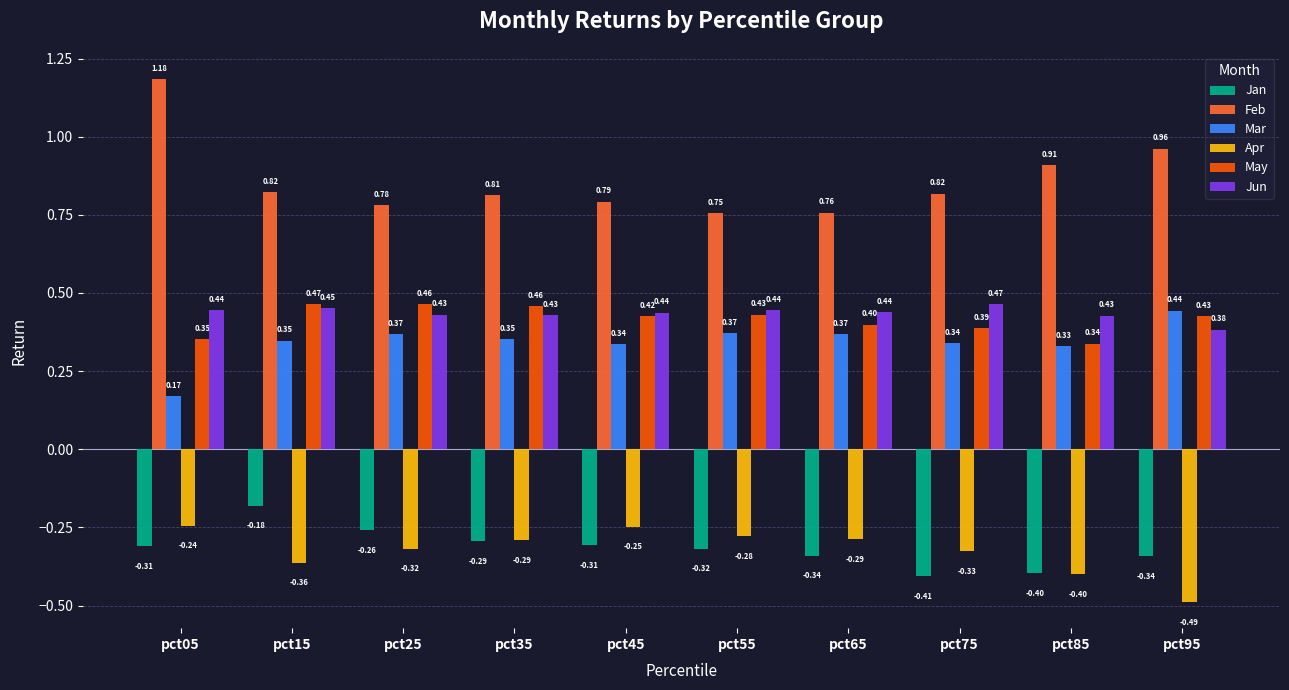

What is the difference between the maximum and minimum values in the Feb series?

0.4